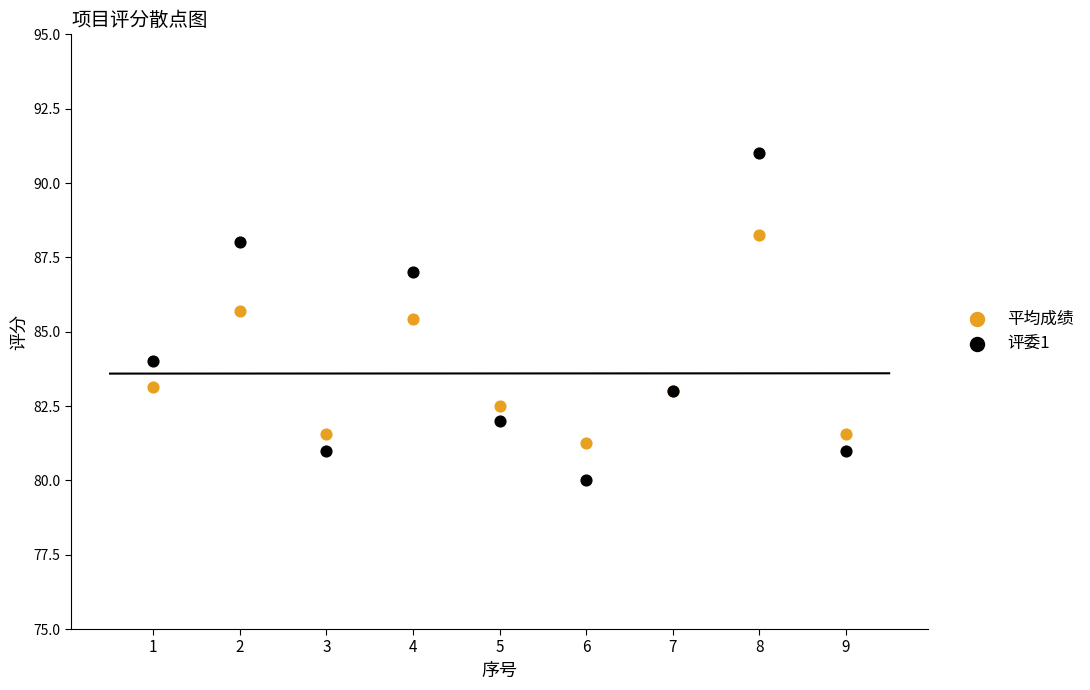

Which series reaches the minimum Y coordinate?

评委1